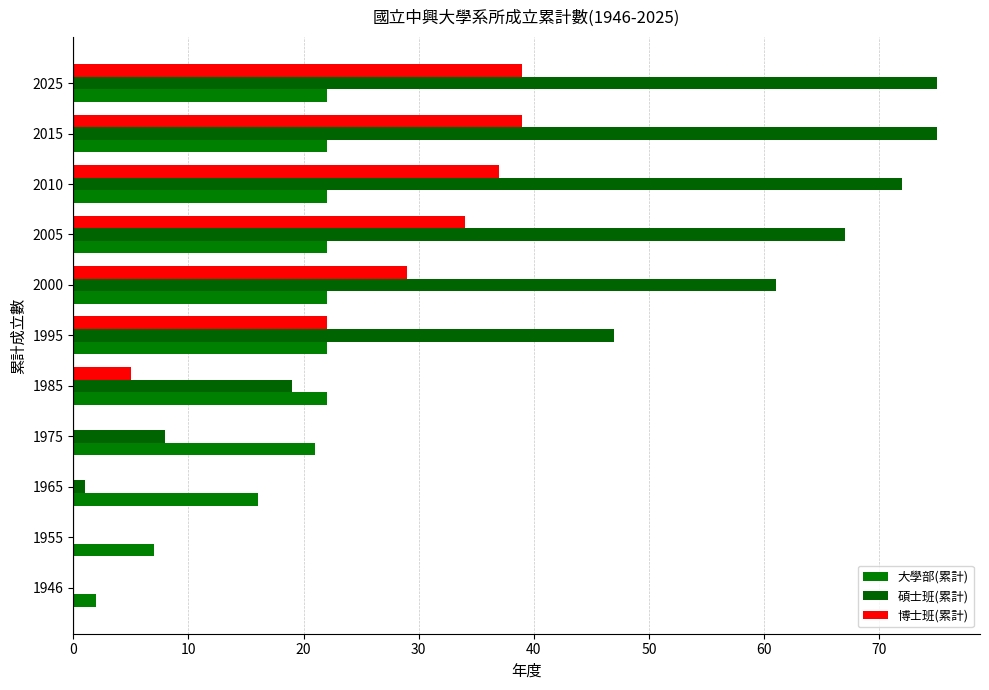

How many data points does each series have?

11